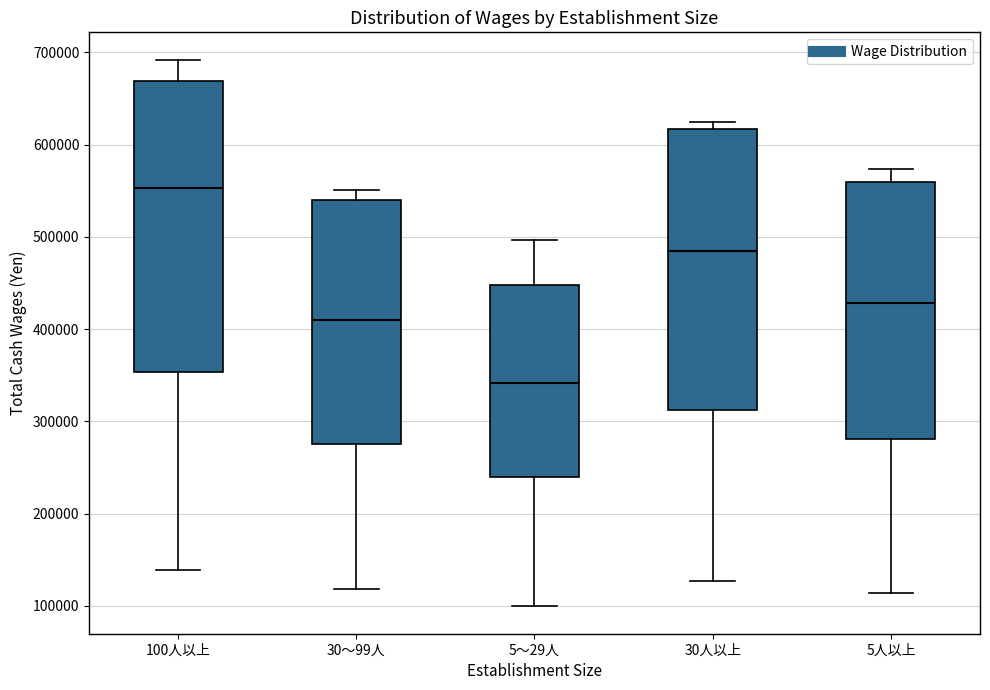

Reading left to right, read every box against the y-axis: the position of its median line, the range the box covers, and the ends of its whiskers. The values are not printed on the chart, so give them approximately, as read against the axis.

100人以上: median 550000, box 350000 to 670000, whiskers 140000 to 690000
30～99人: median 410000, box 270000 to 540000, whiskers 120000 to 550000
5～29人: median 340000, box 240000 to 450000, whiskers 100000 to 500000
30人以上: median 480000, box 310000 to 620000, whiskers 130000 to 620000 (just above the box's upper edge)
5人以上: median 430000, box 280000 to 560000, whiskers 110000 to 570000